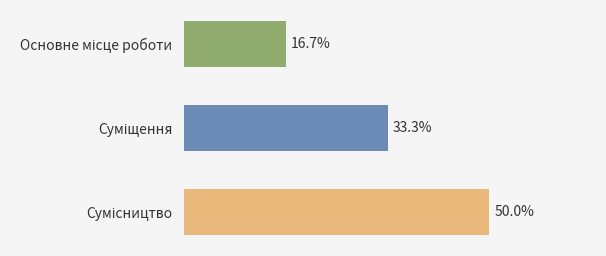

Does the chart contain any negative values?

No